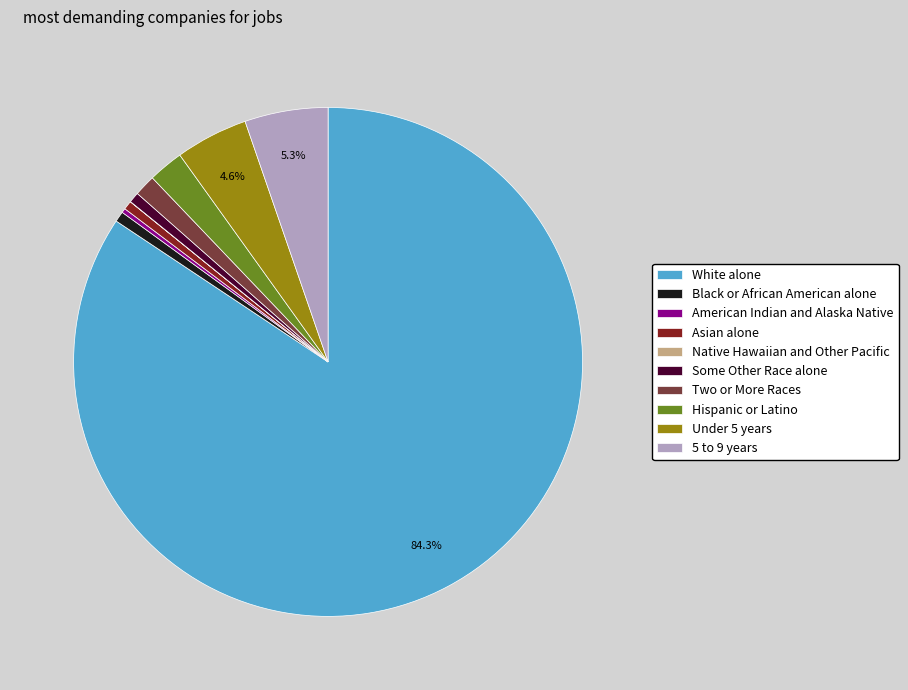

Which has a higher value, Two or More Races or Black or African American alone?

Two or More Races